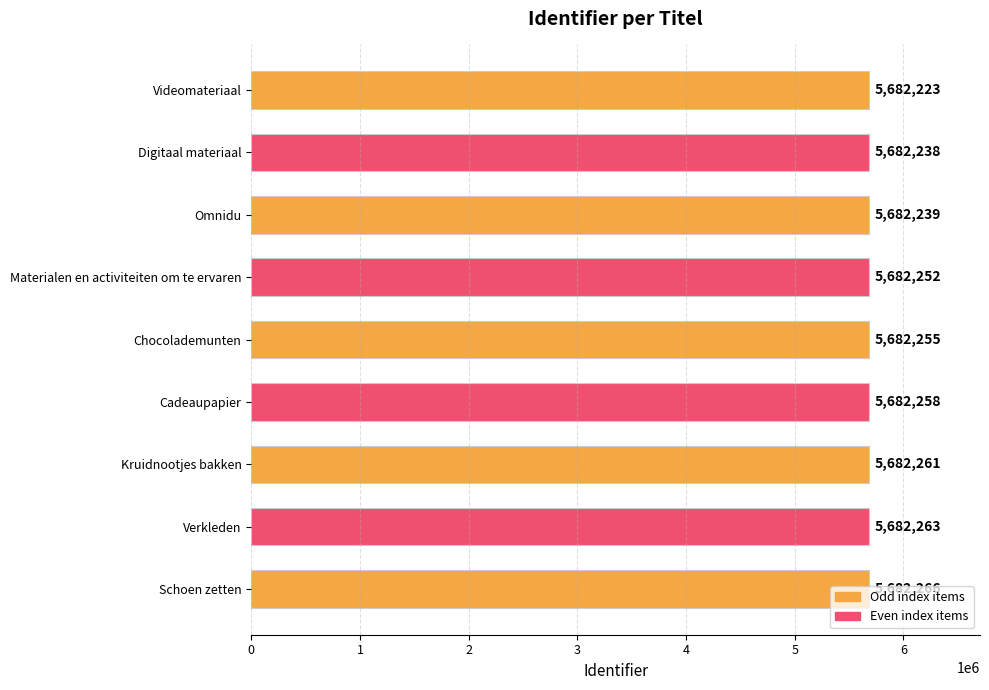

List the labels in order of value, largest first.

Schoen zetten, Verkleden, Kruidnootjes bakken, Cadeaupapier, Chocolademunten, Materialen en activiteiten om te ervaren, Omnidu, Digitaal materiaal, Videomateriaal